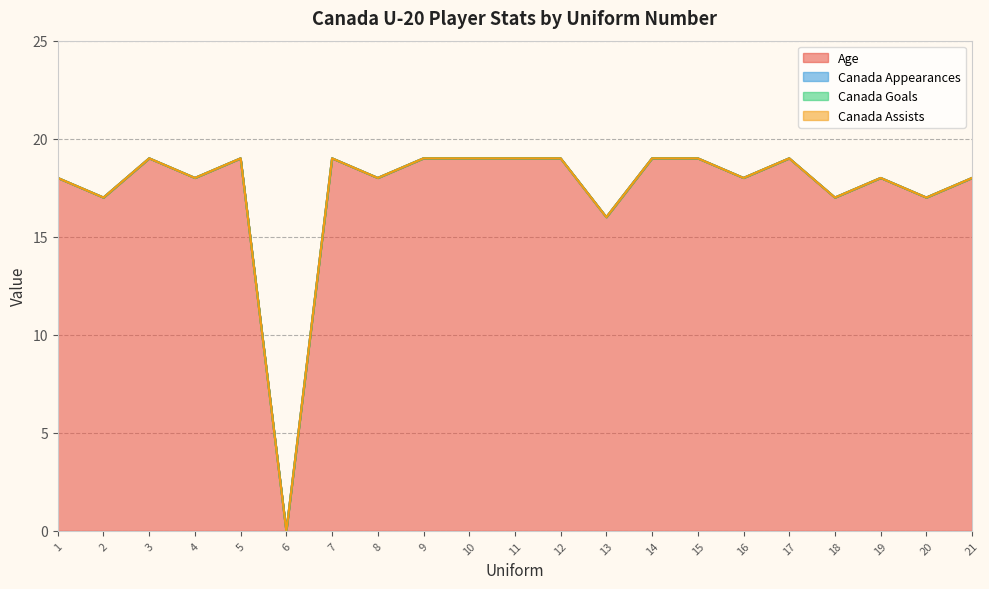

Which category has the highest value in the Canada Appearances series?

1